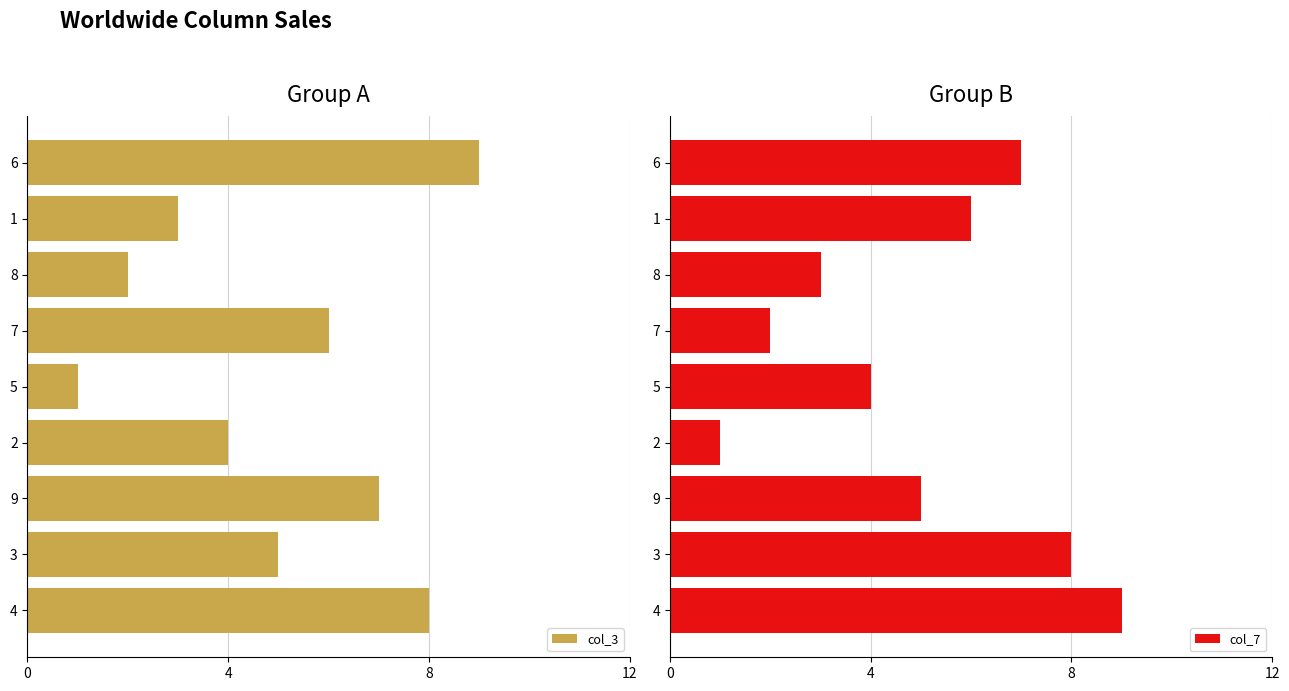

How many data points does each series have?

9